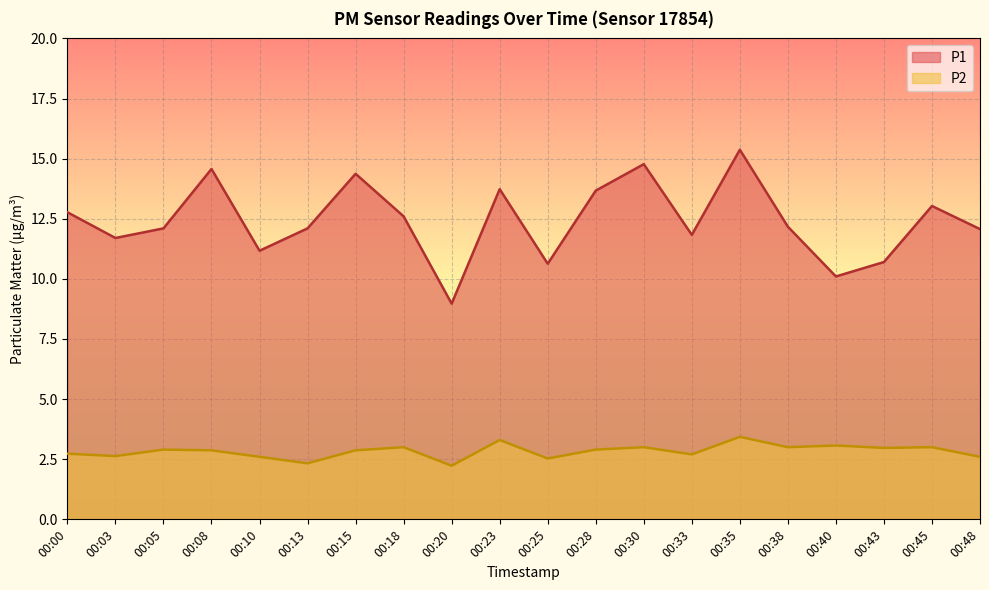

Where is the first local minimum for P2?

00:03